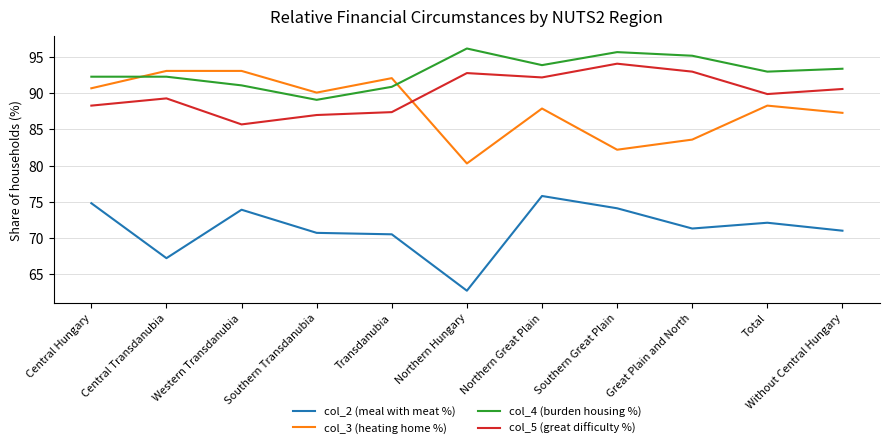

What is the spread (max minus min) of values at Southern Great Plain?

21.6